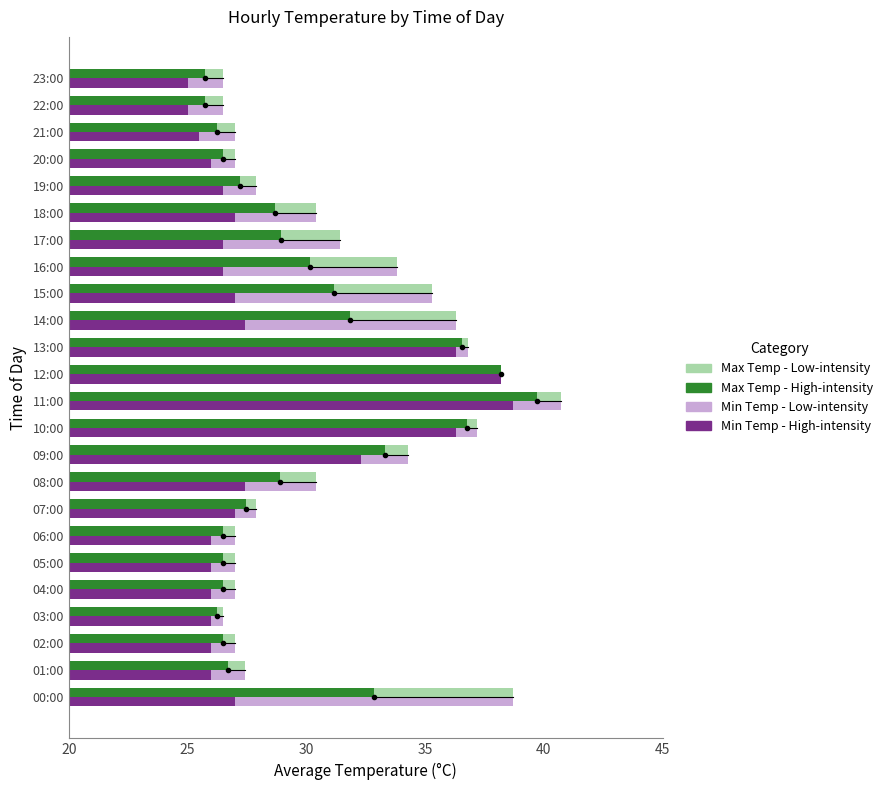

Is it true that Max Temp equals 38.7 at 00:00?

True